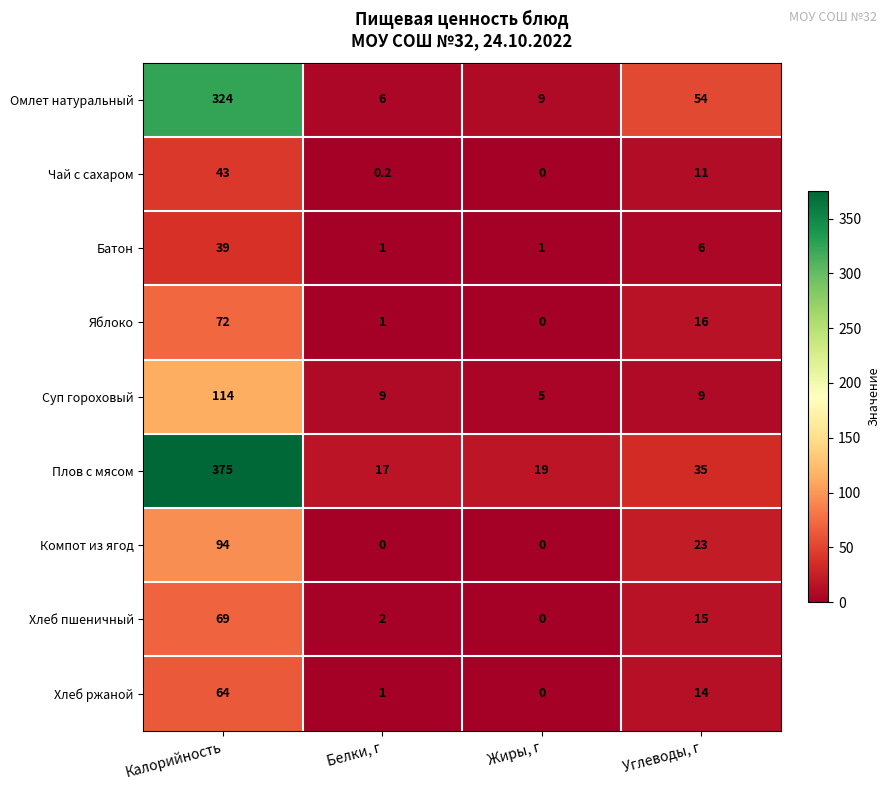

What is the highest value of the Суп гороховый series?

114.0